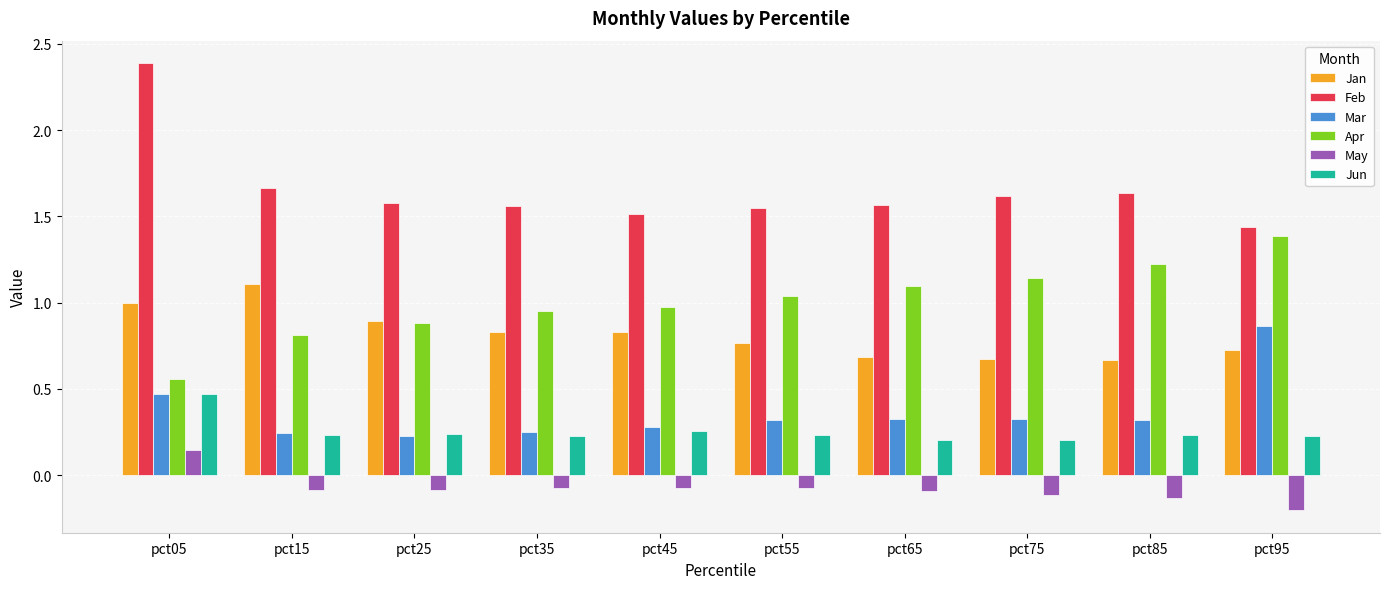

List the series in order of their peak value, lowest first.

May, Jun, Mar, Jan, Apr, Feb